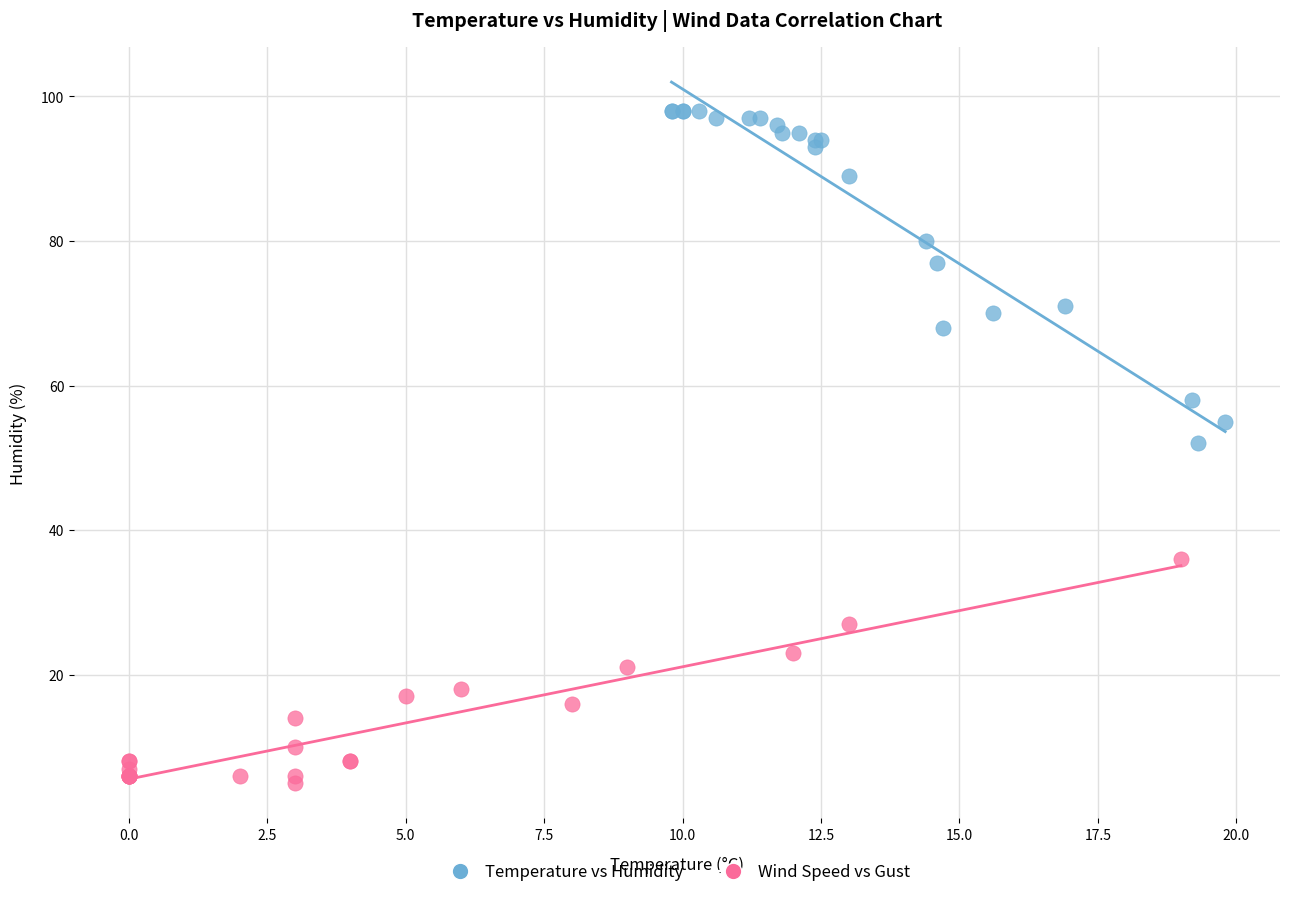

What are all the series names shown in the legend?

Temperature vs Humidity, Wind Speed vs Gust